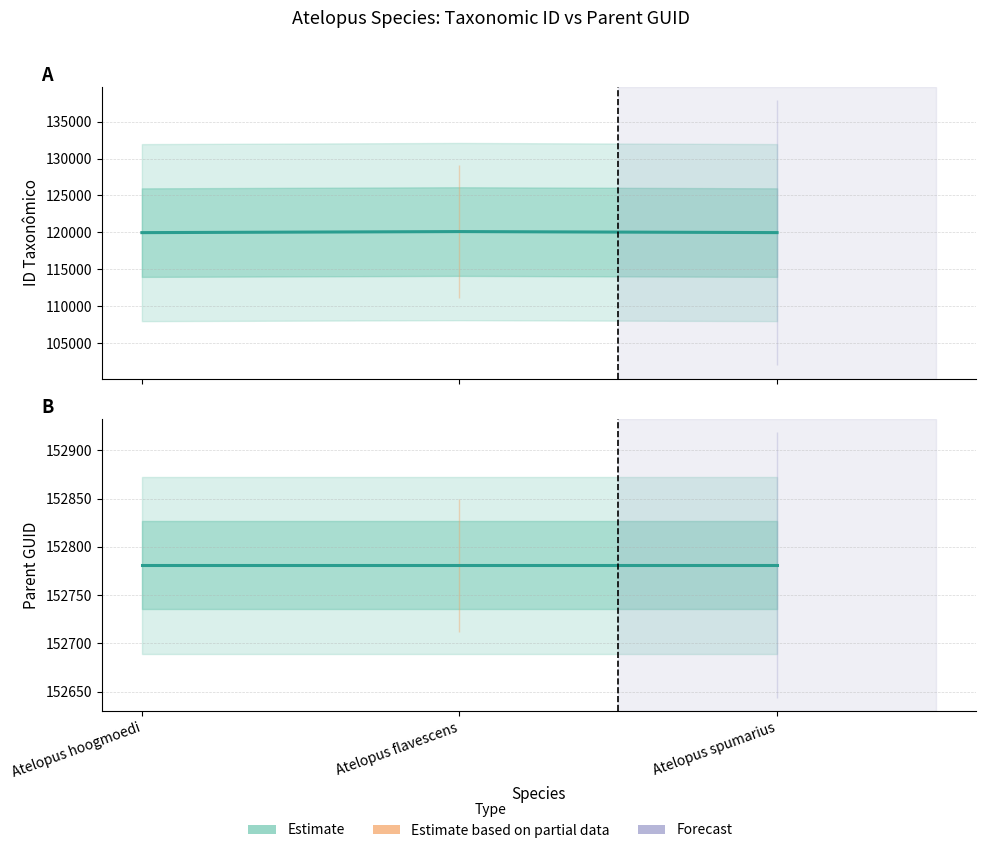

How many data points are less than 119960?

1